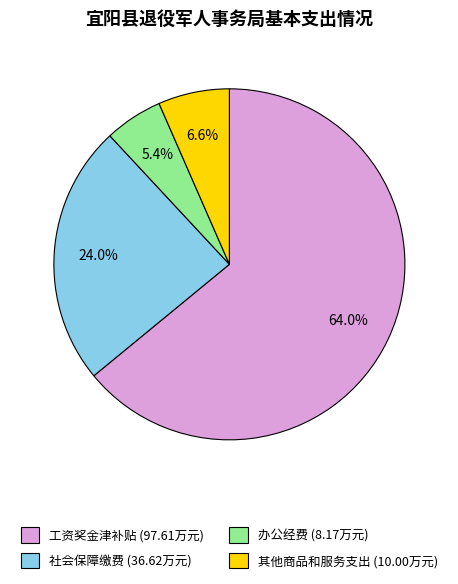

Do 办公经费 and 工资奖金津补贴 together represent more than half of the pie?

Yes